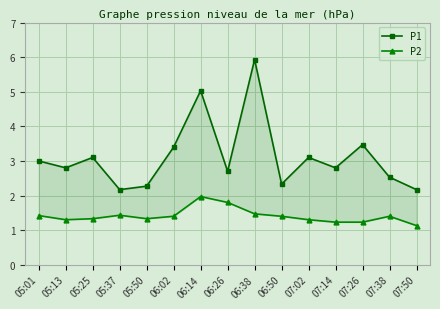

At how many categories does at least one series exceed 5?

2